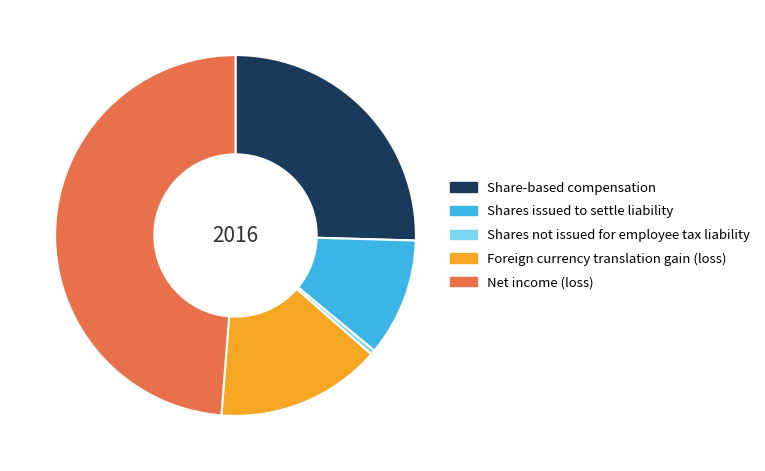

Which slice is the largest?

Net income (loss)